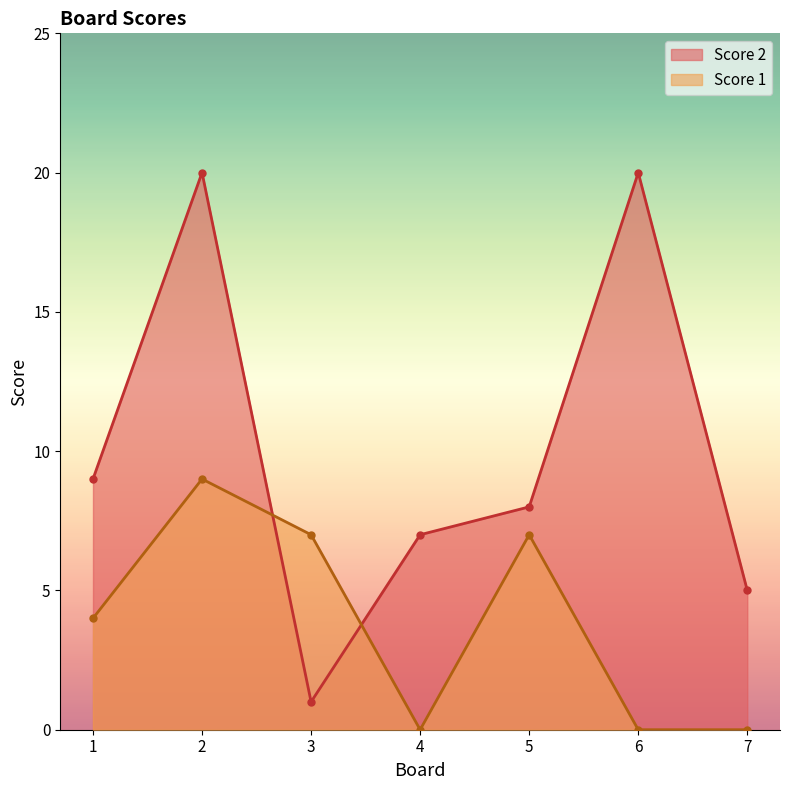

At 7, list the series in order from largest to smallest.

Score 2, Score 1